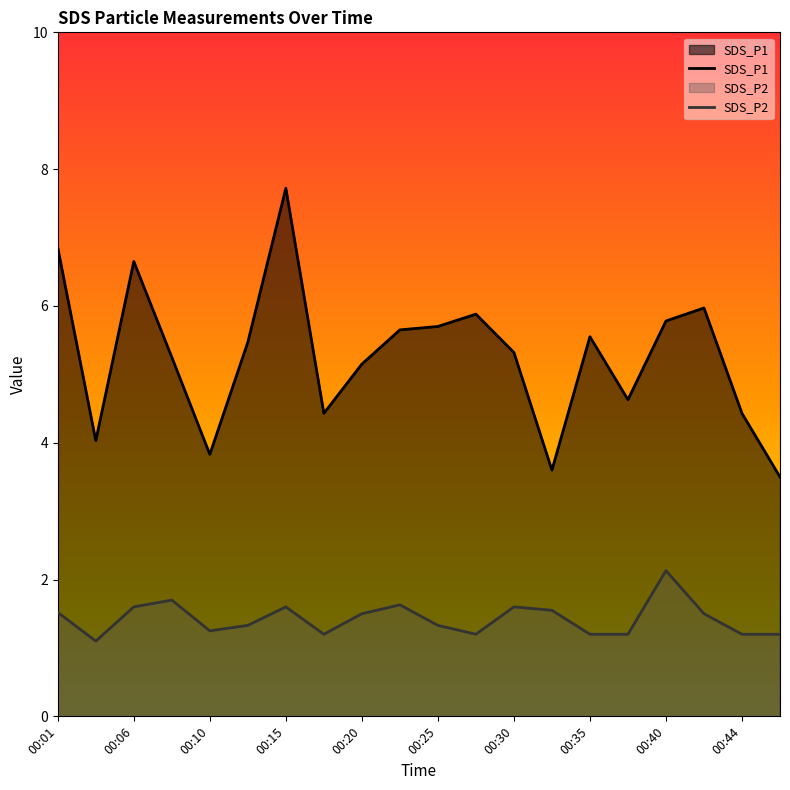

True or false: SDS_P2 and SDS_P1 intersect in this chart.

False